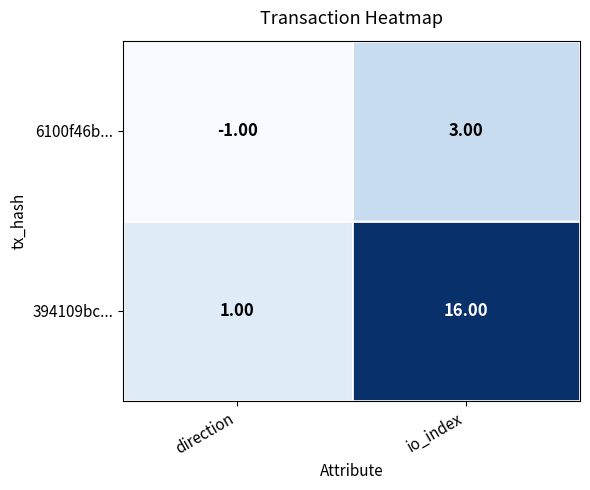

What is the maximum value shown in the chart?

16